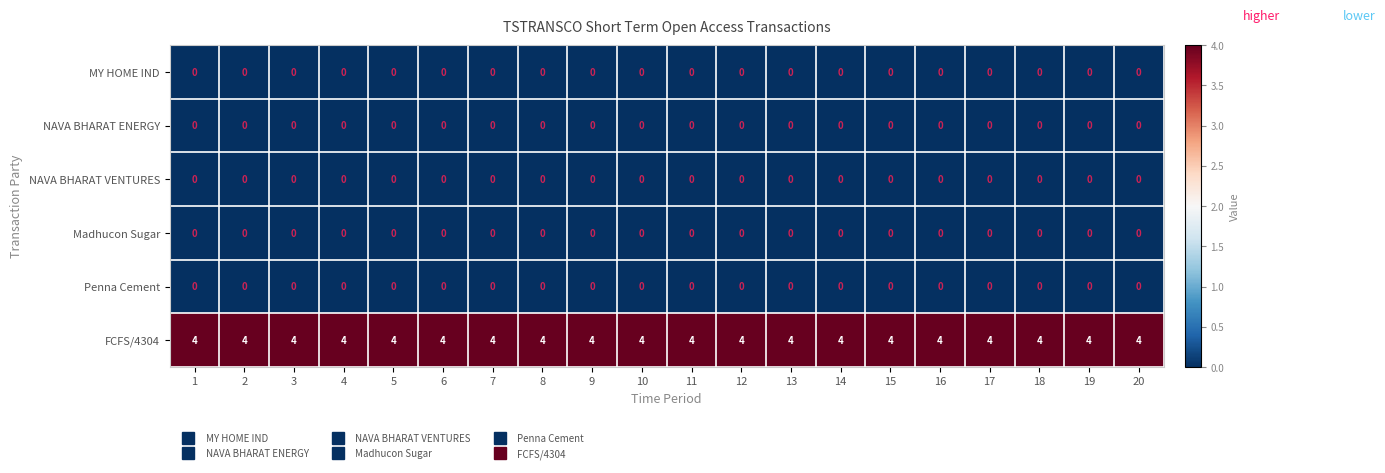

What is the minimum value for FCFS/4304?

4